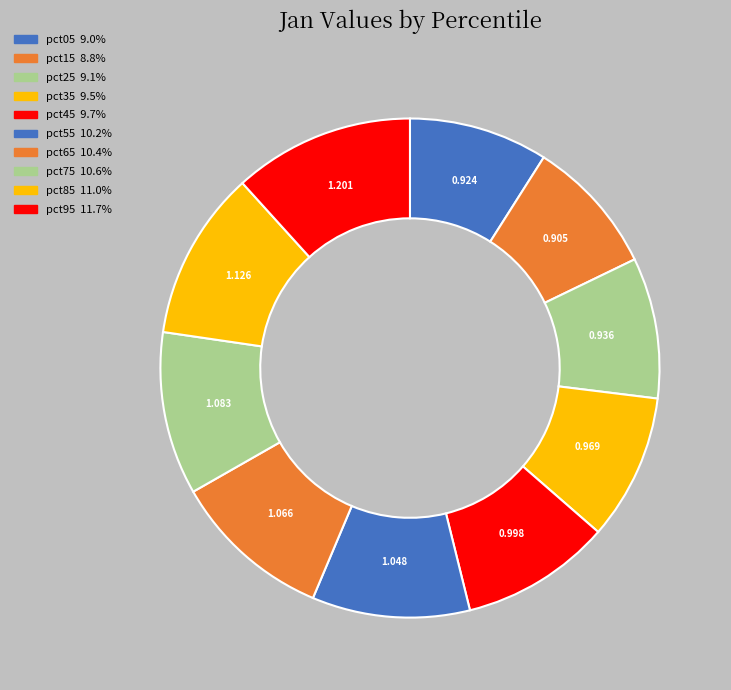

Rank the categories by value from highest to lowest.

pct95, pct85, pct75, pct65, pct55, pct45, pct35, pct25, pct05, pct15